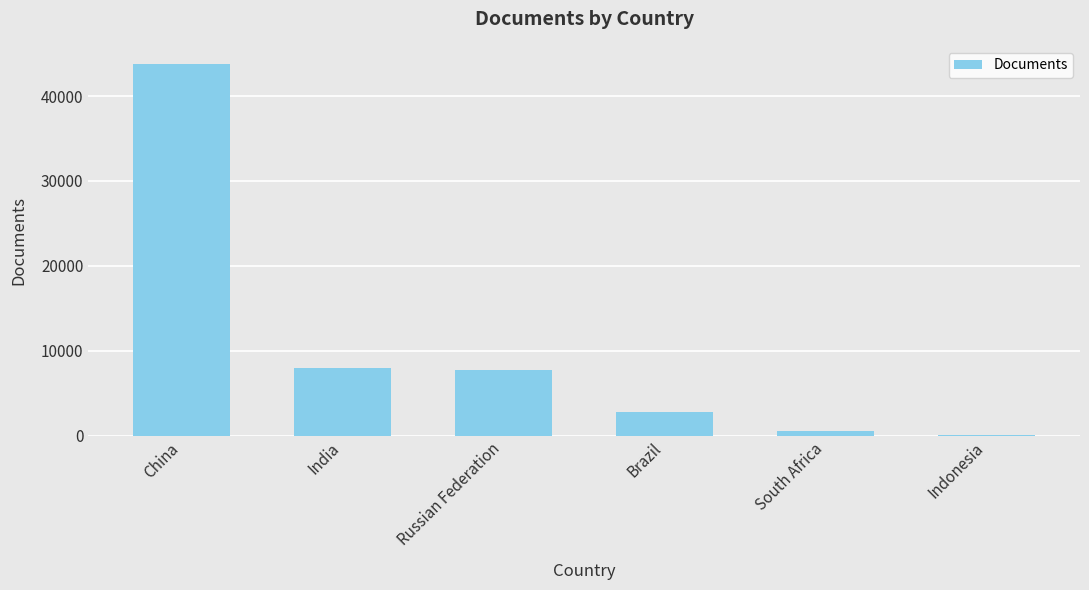

What is the maximum value shown in the chart?

43722